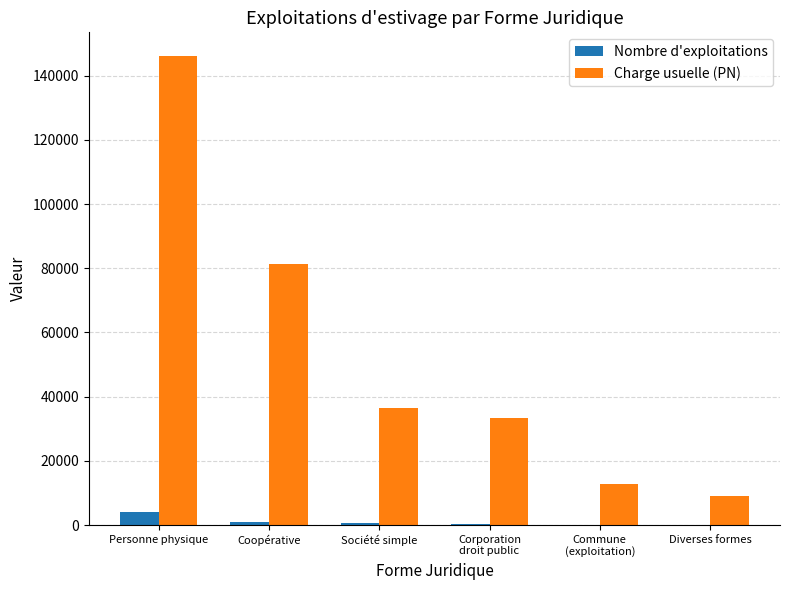

Does the chart contain stacked bars?

No